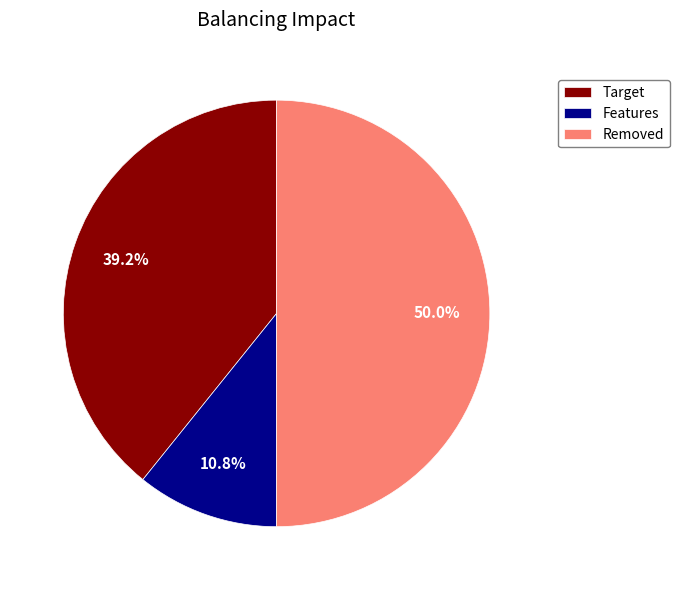

Rank the categories by value from highest to lowest.

Removed, Target, Features